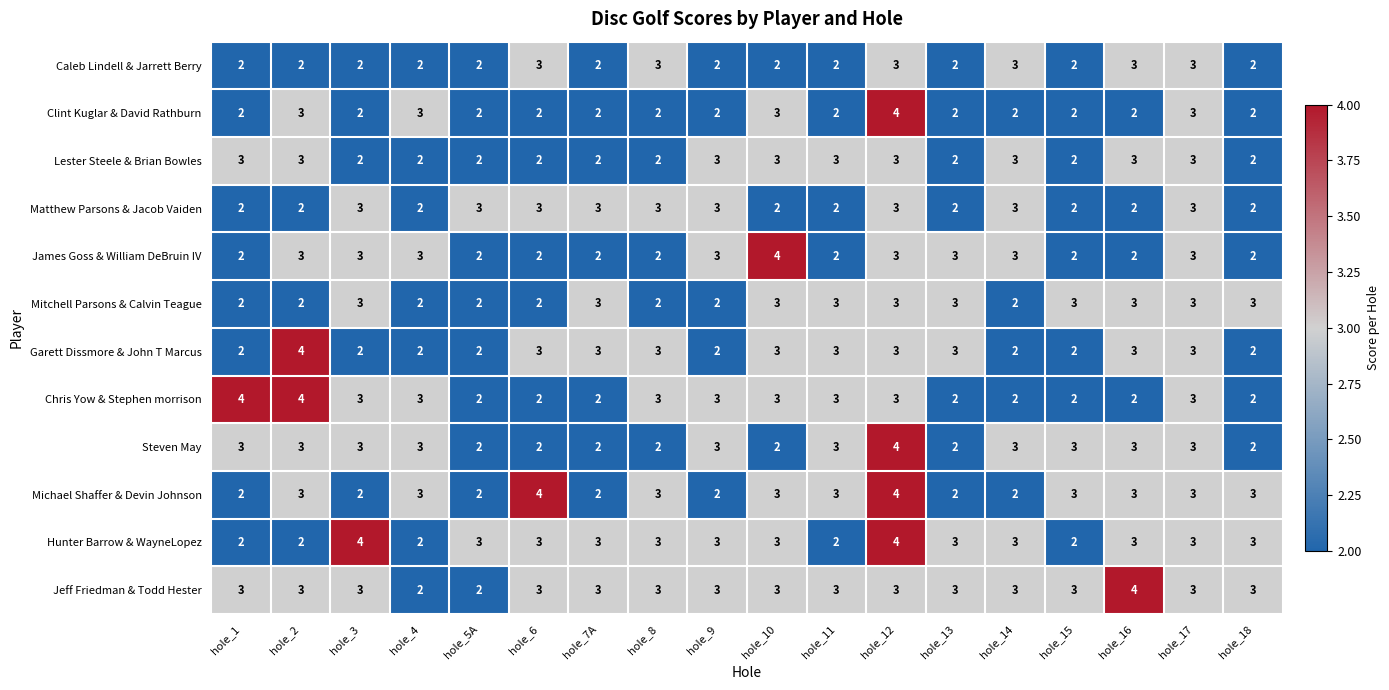

The value of James Goss & William DeBruin IV at hole_9 is 5. True or false?

False